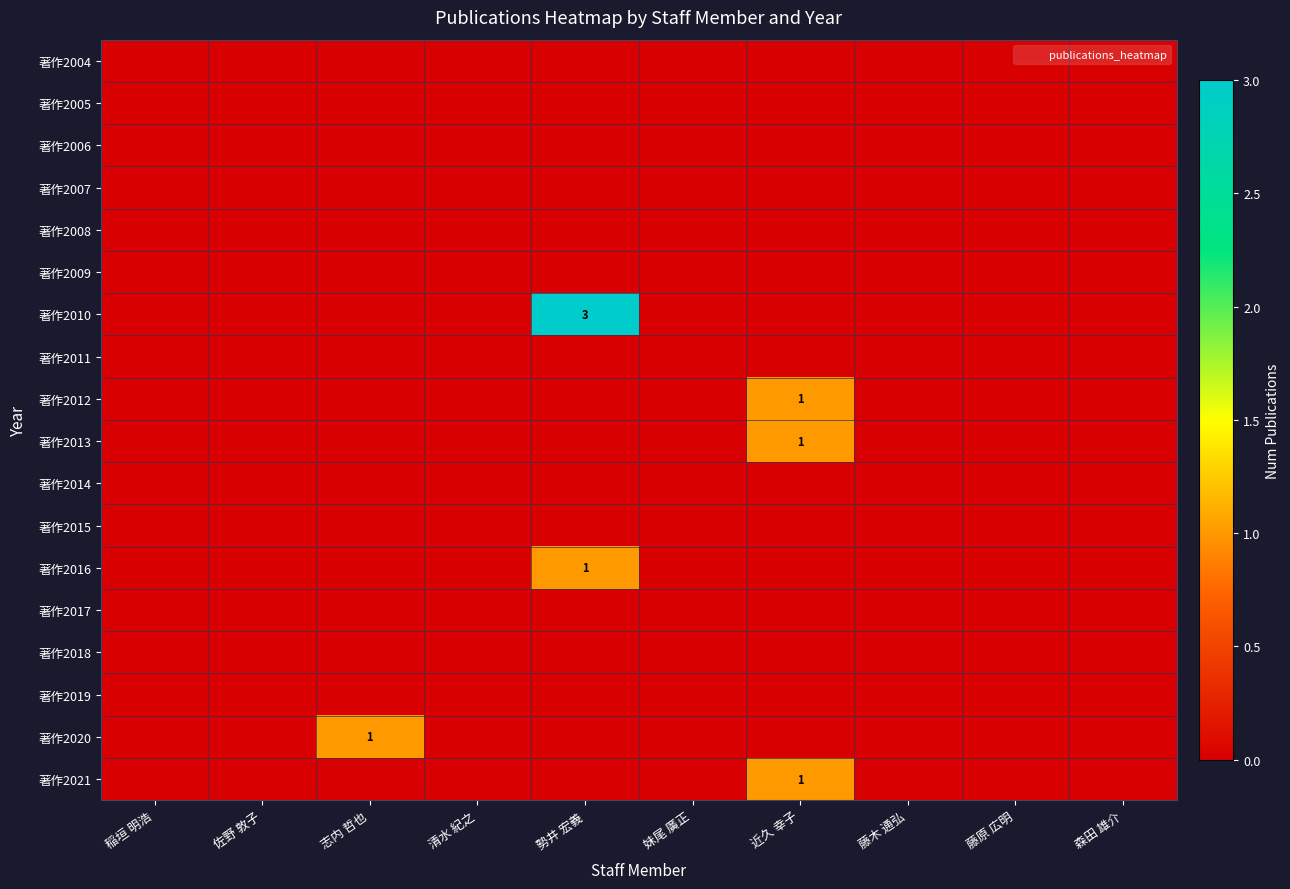

What is the sum of all 著作2020 values?

1